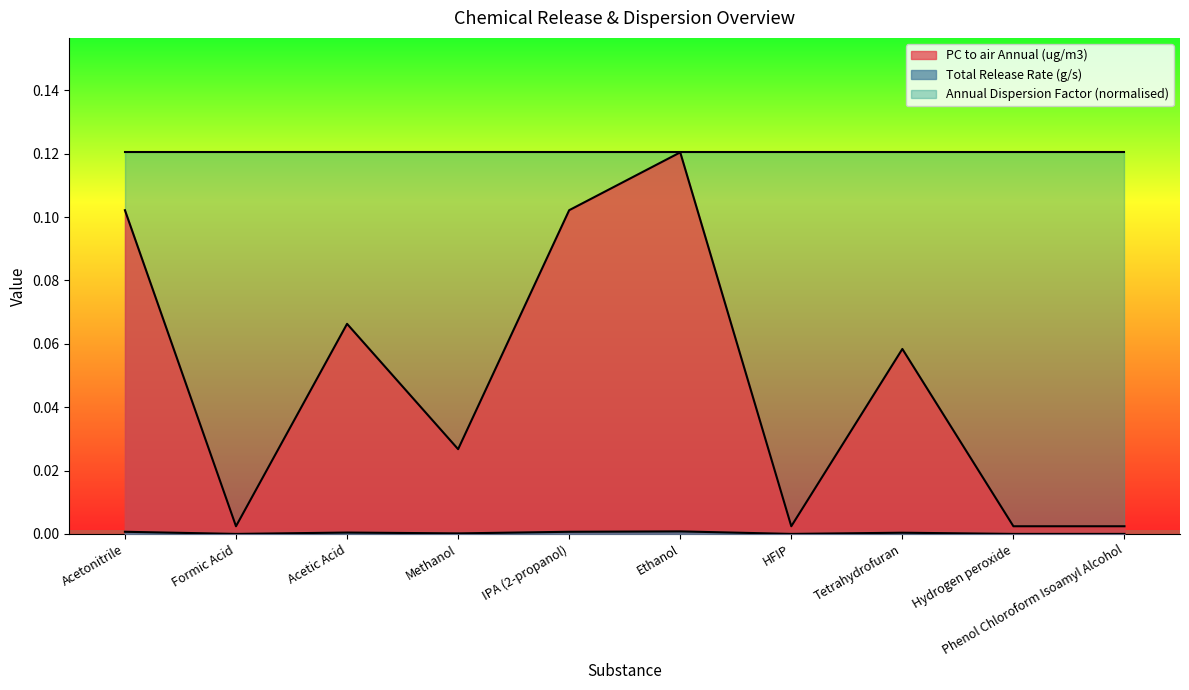

Which series changed the most between Acetonitrile and Phenol Chloroform Isoamyl Alcohol?

PC to air Annual (ug/m3)